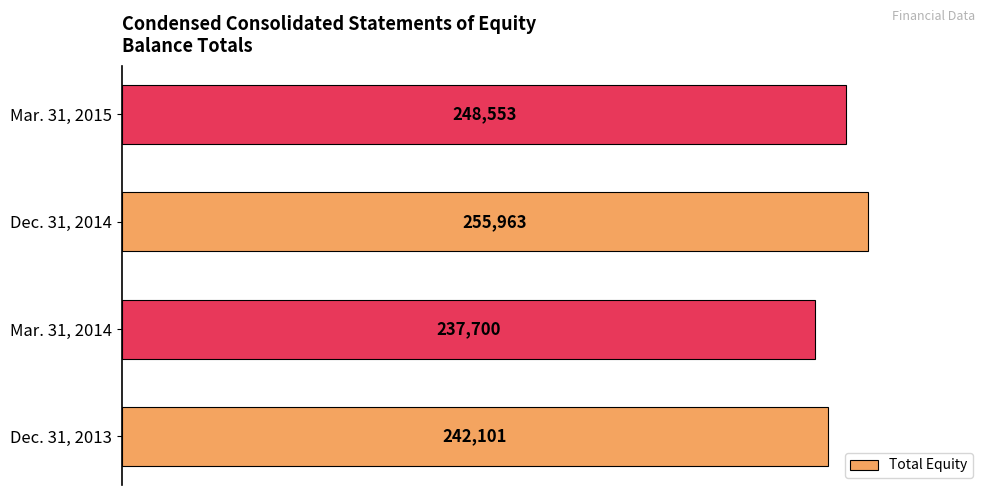

Is it true that the value at Dec. 31, 2014 is 255963?

True